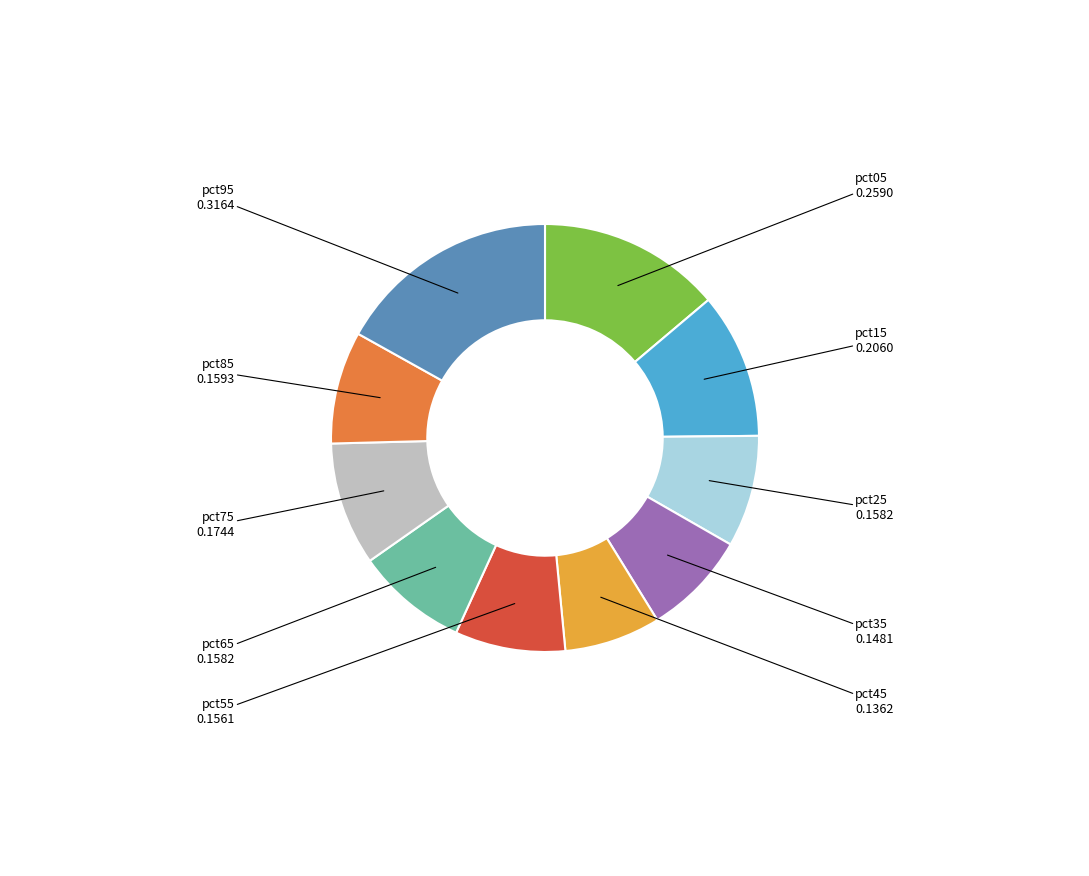

Which slice is the smallest?

pct45